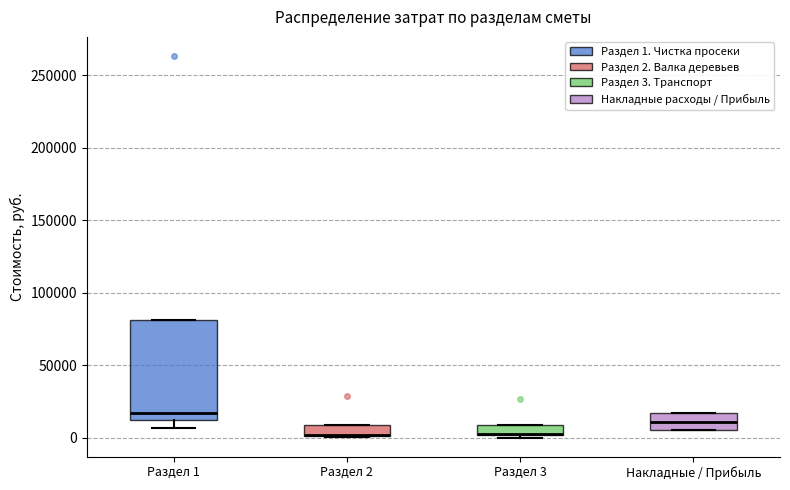

Which box is the tallest, from its lower edge to its upper edge?

Раздел 1